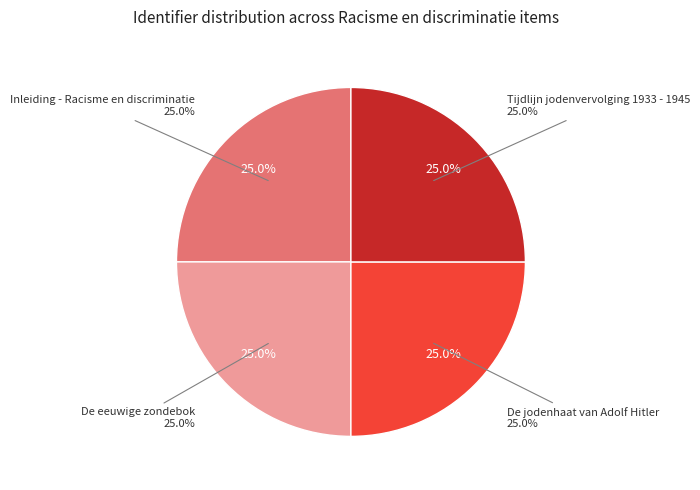

Rank the categories by value from lowest to highest.

Inleiding - Racisme en discriminatie, De eeuwige zondebok, De jodenhaat van Adolf Hitler, Tijdlijn jodenvervolging 1933 - 1945